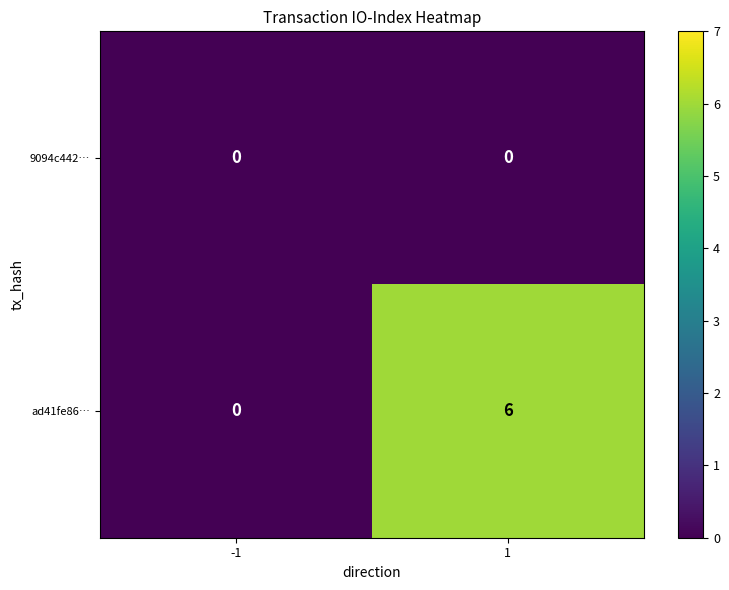

Which label corresponds to the largest value in the chart?

1